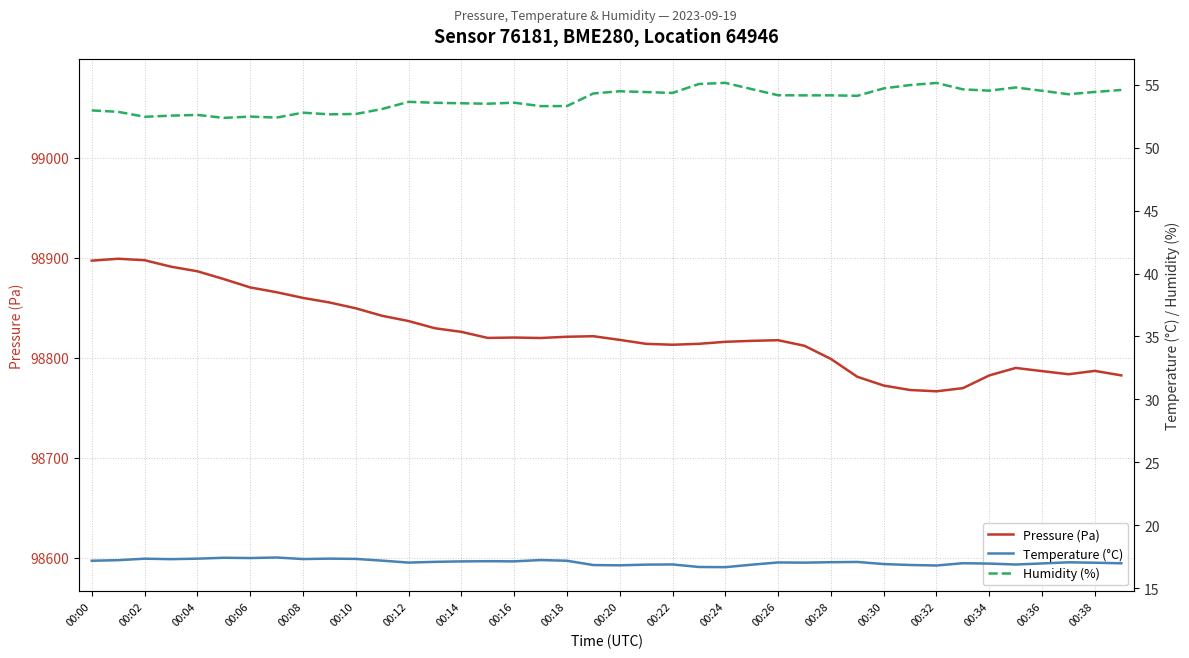

Rank the series by their maximum value, from lowest to highest.

Temperature (°C), Humidity (%), Pressure (Pa)